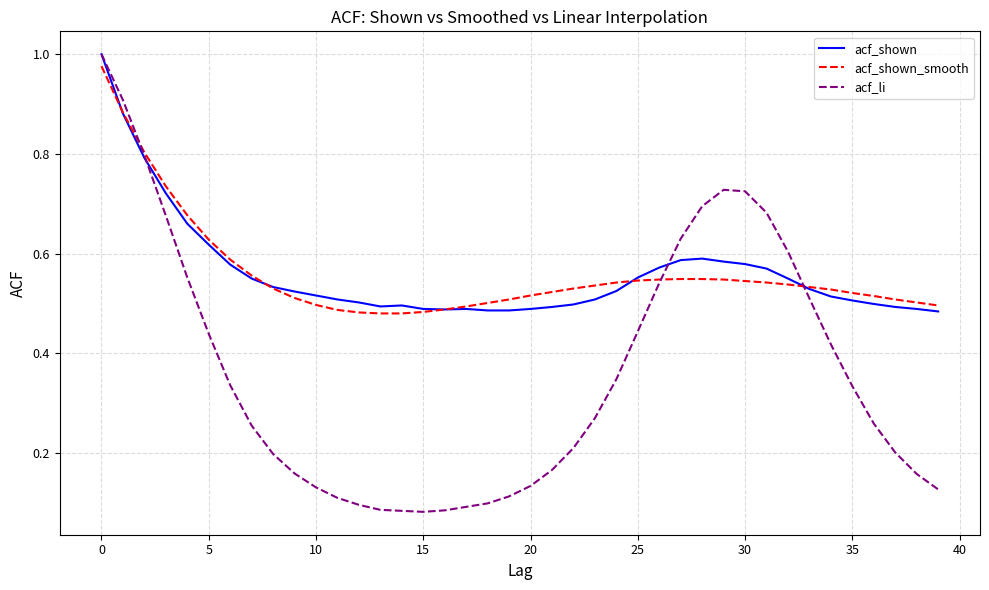

Which series has the largest range (max minus min)?

acf_li